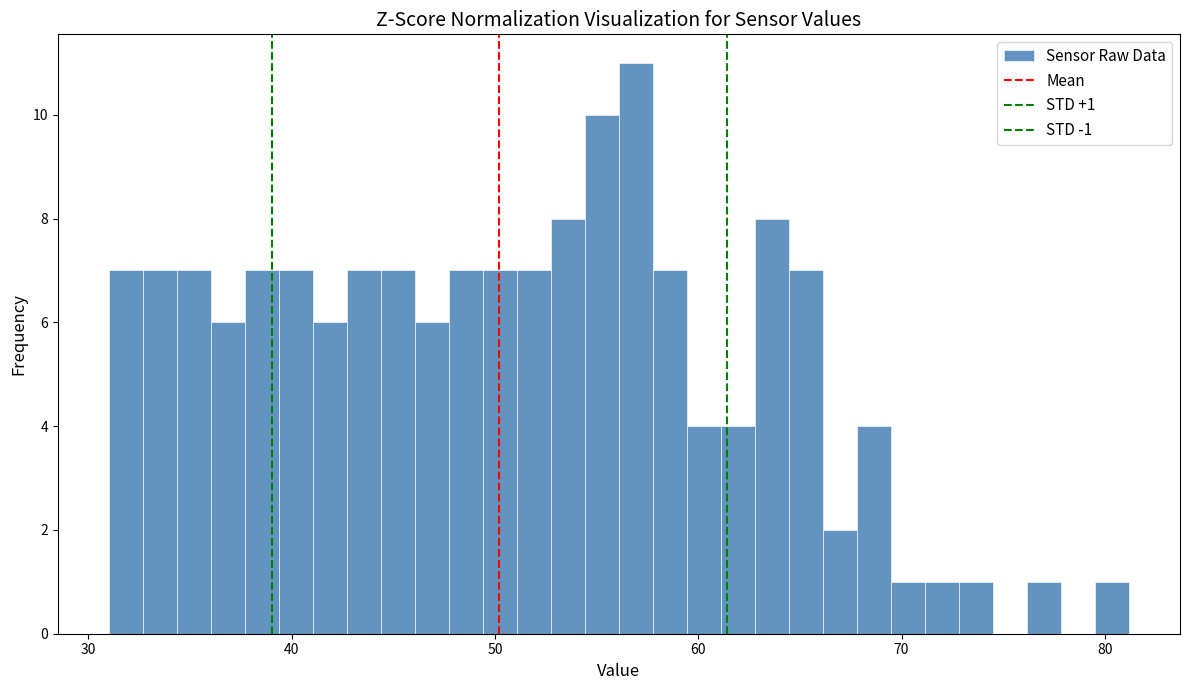

Read against the x-axis, roughly where is the centre of the tallest bar?

57